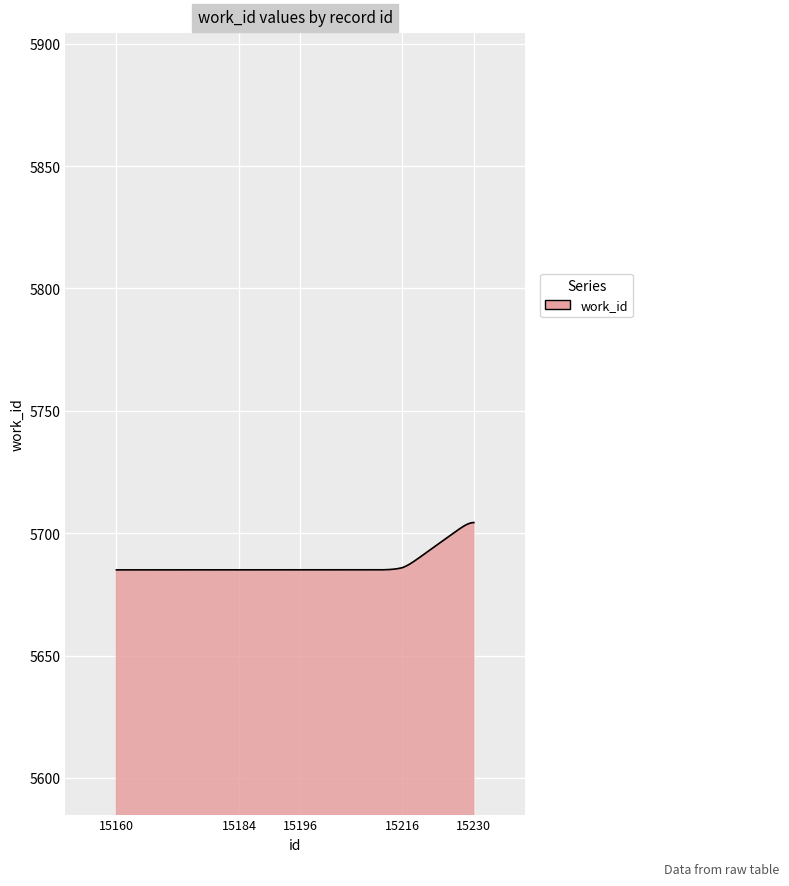

Does the chart have visible grid lines?

Yes